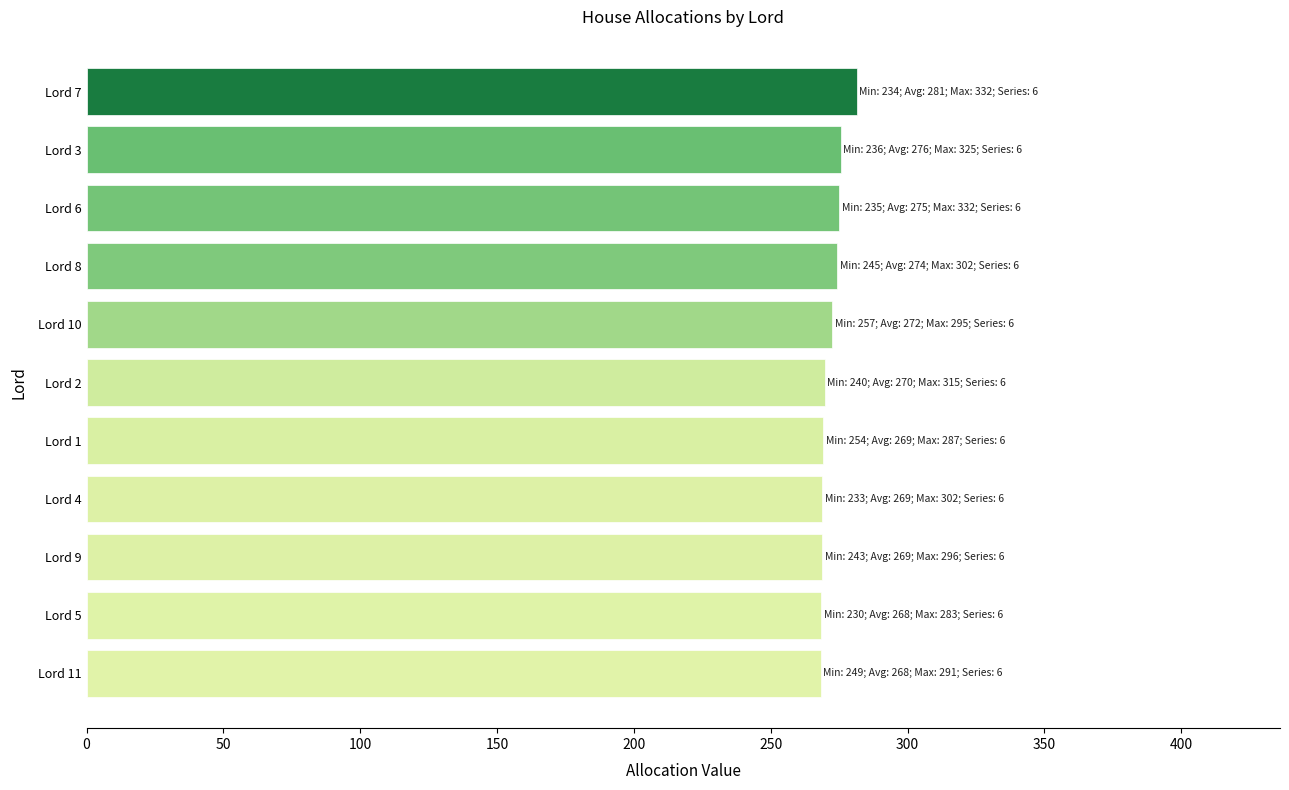

The value at Lord 6 is 275.0. True or false?

True